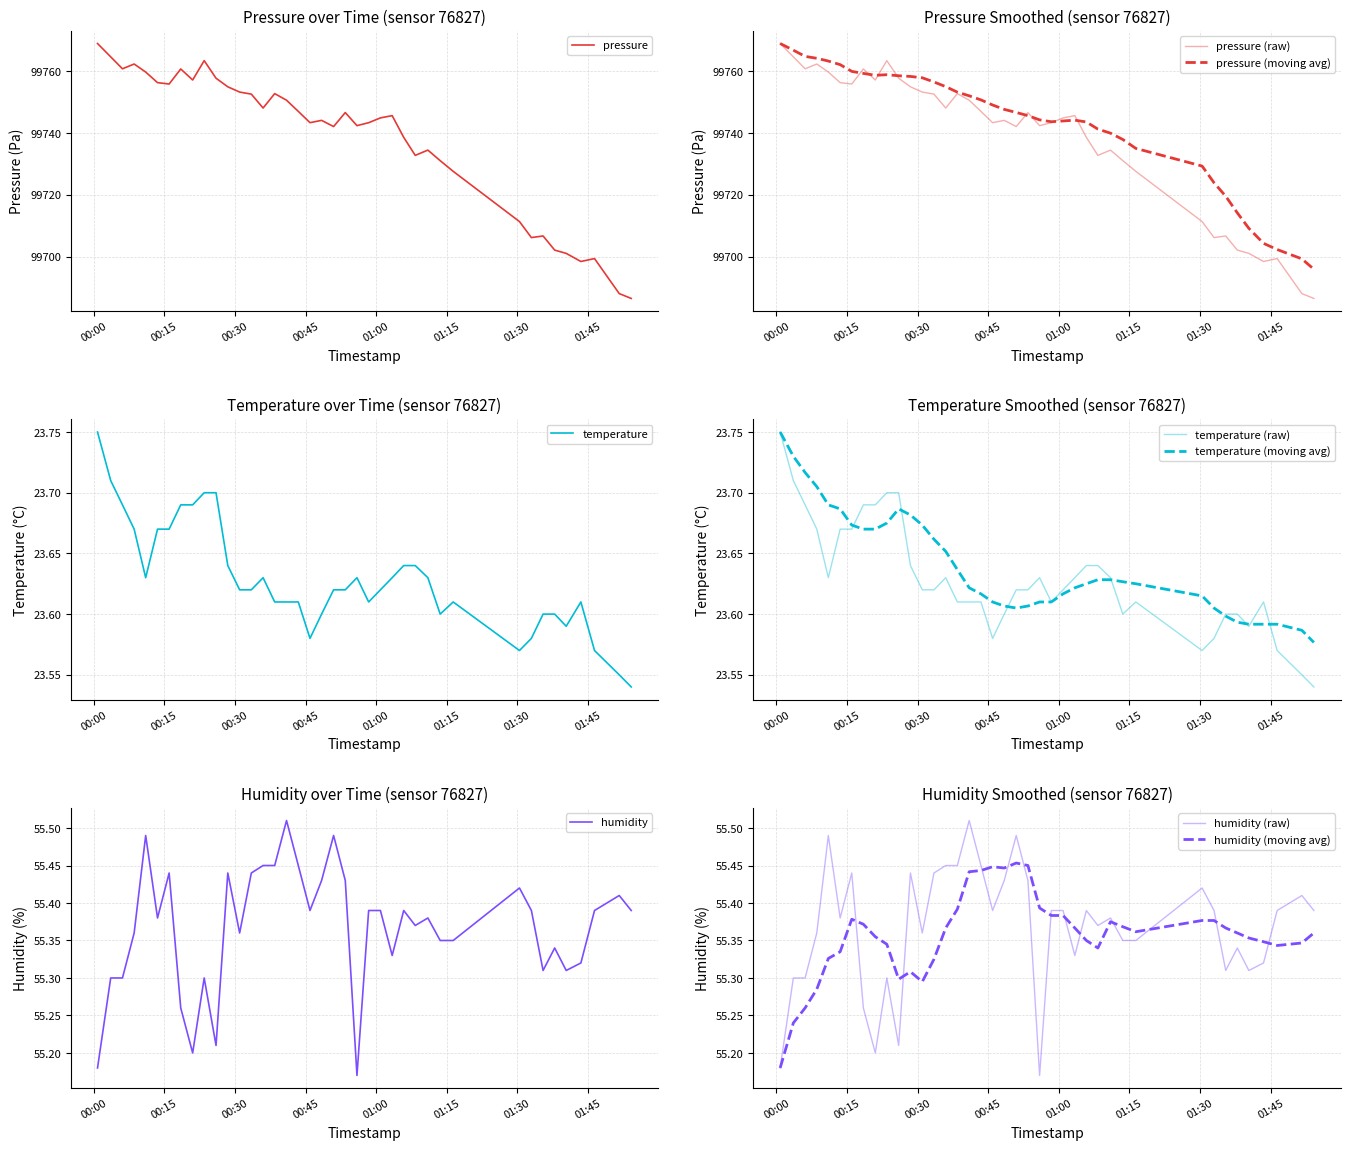

At how many categories does at least one series exceed 78537?

40